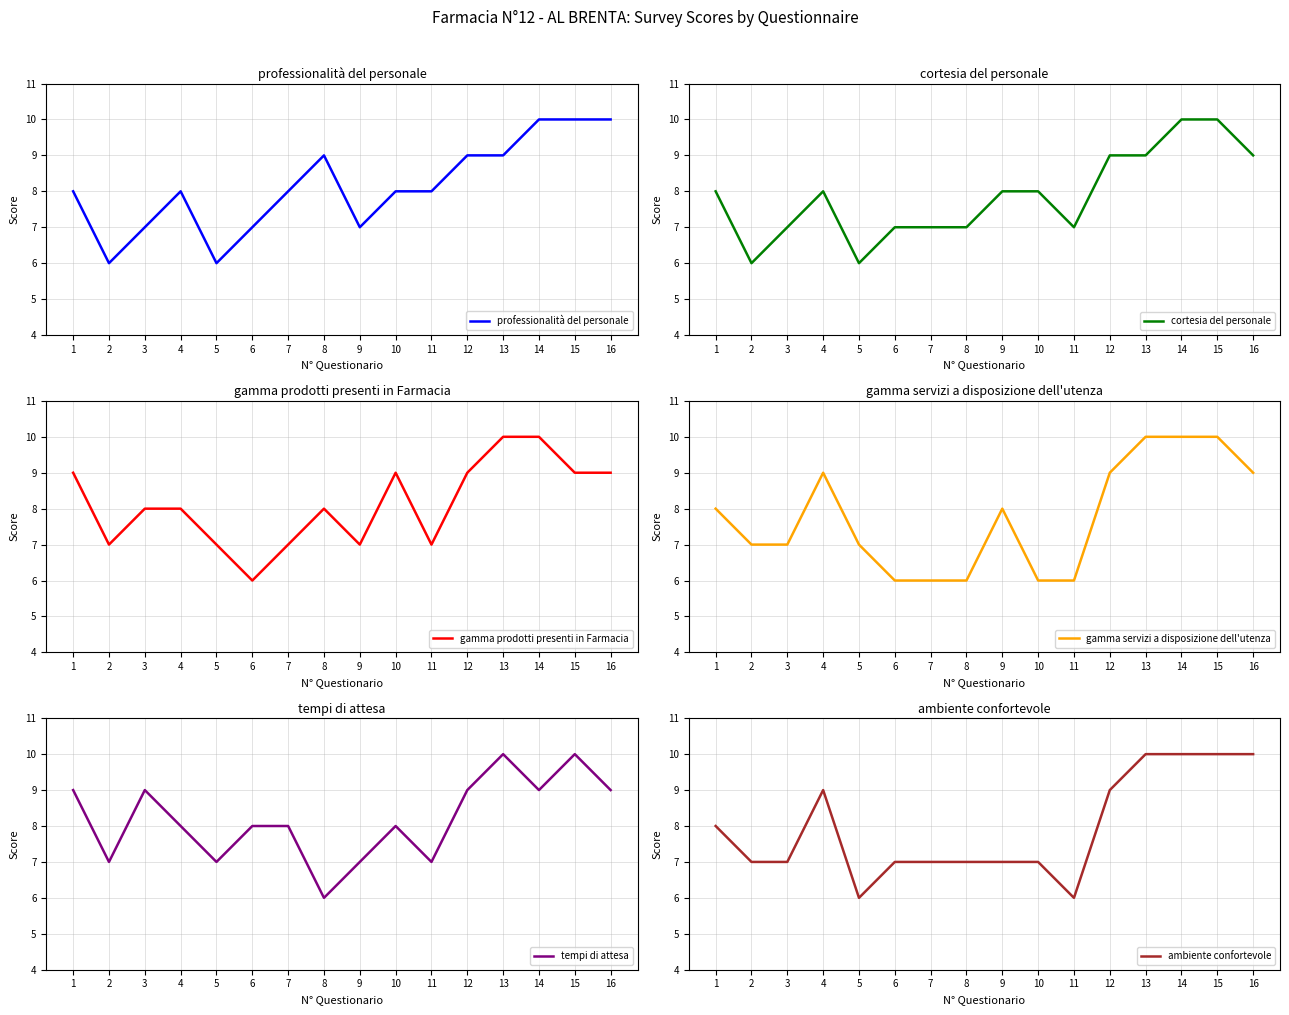

Between 9 and 10, which series saw the biggest shift?

gamma prodotti presenti in Farmacia